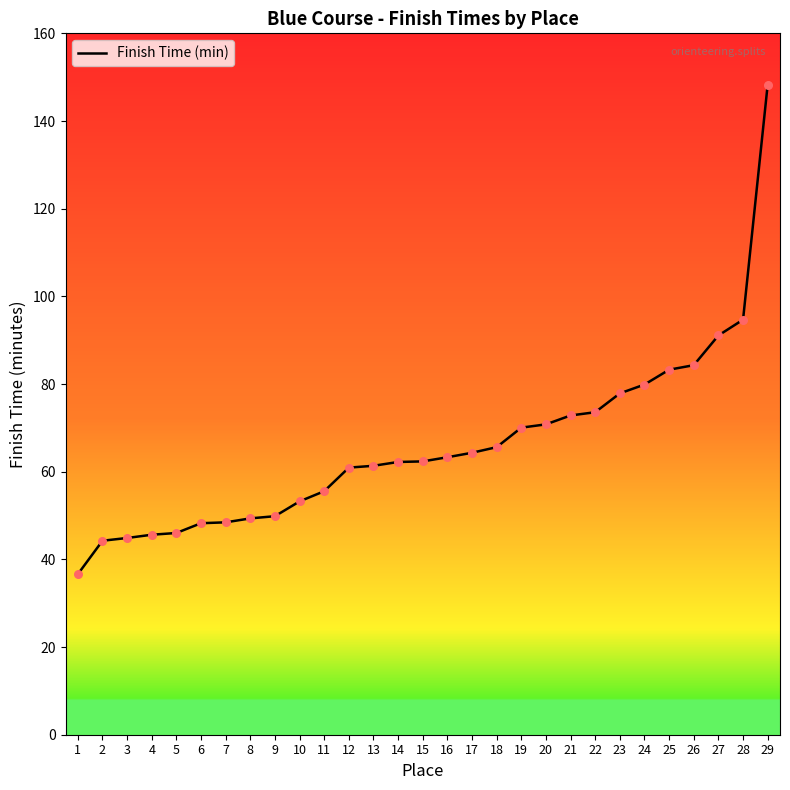

What is the change in value from 2 to 27?

+46.8